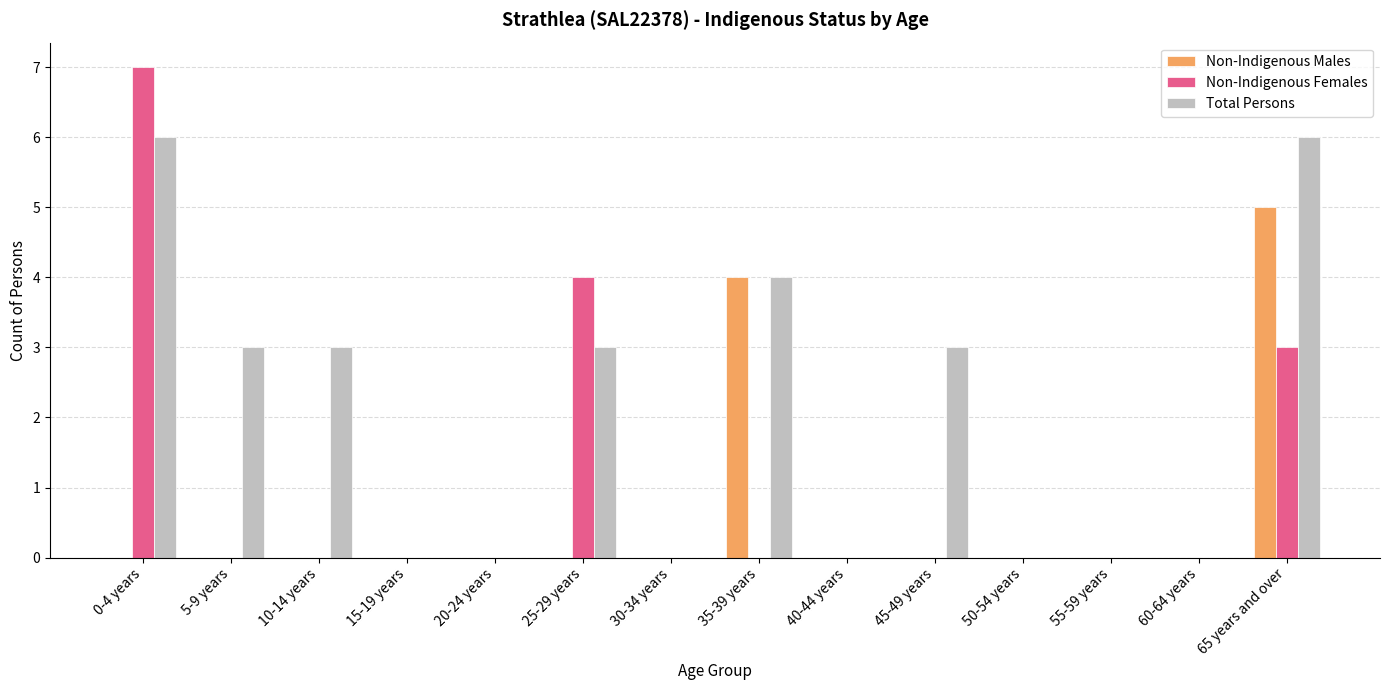

Does the chart contain stacked bars?

No